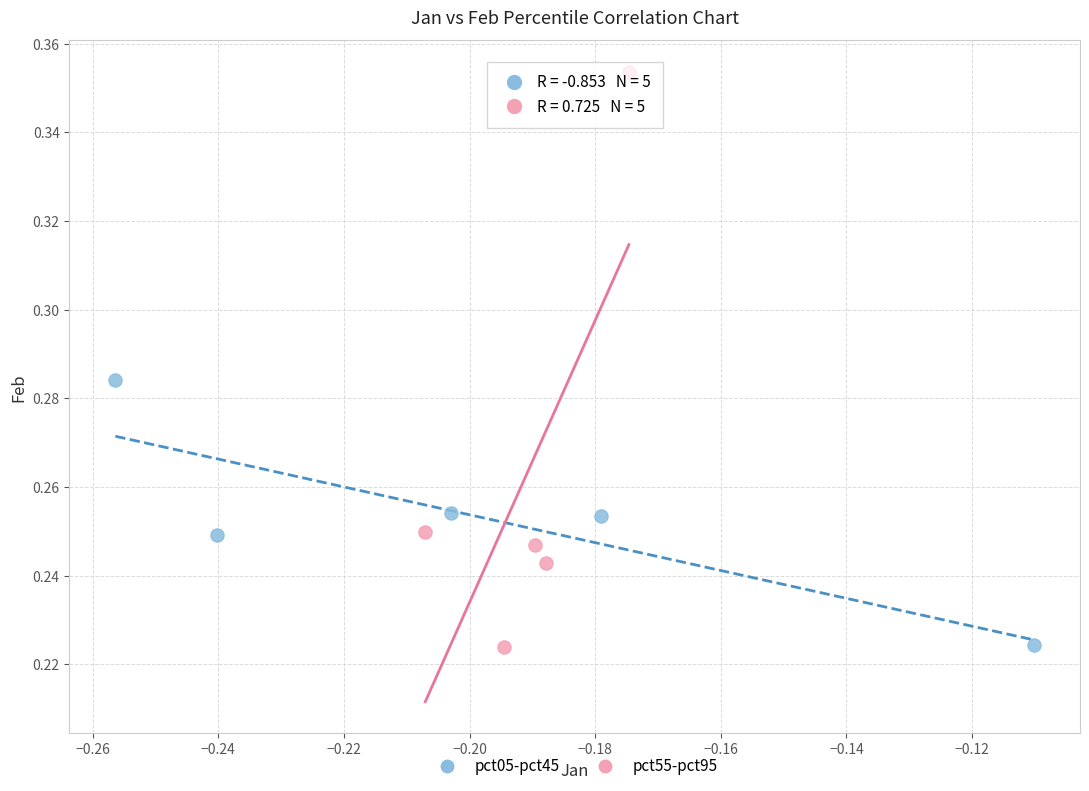

Which series contains the highest Y value?

pct55-pct95